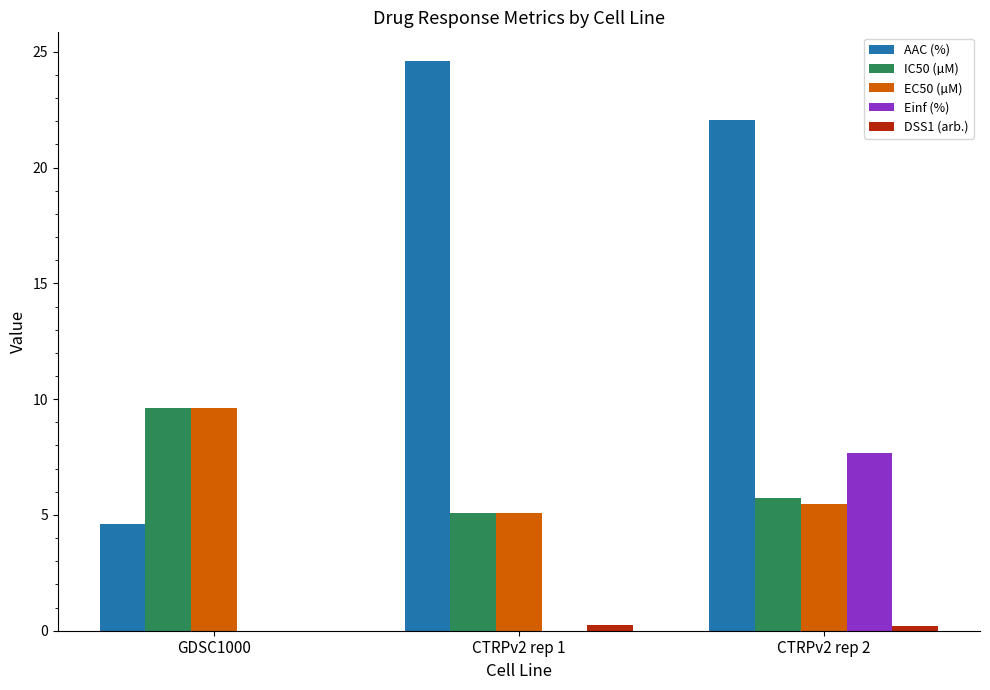

Between GDSC1000 and CTRPv2 rep 1, which series saw the biggest shift?

AAC (%)